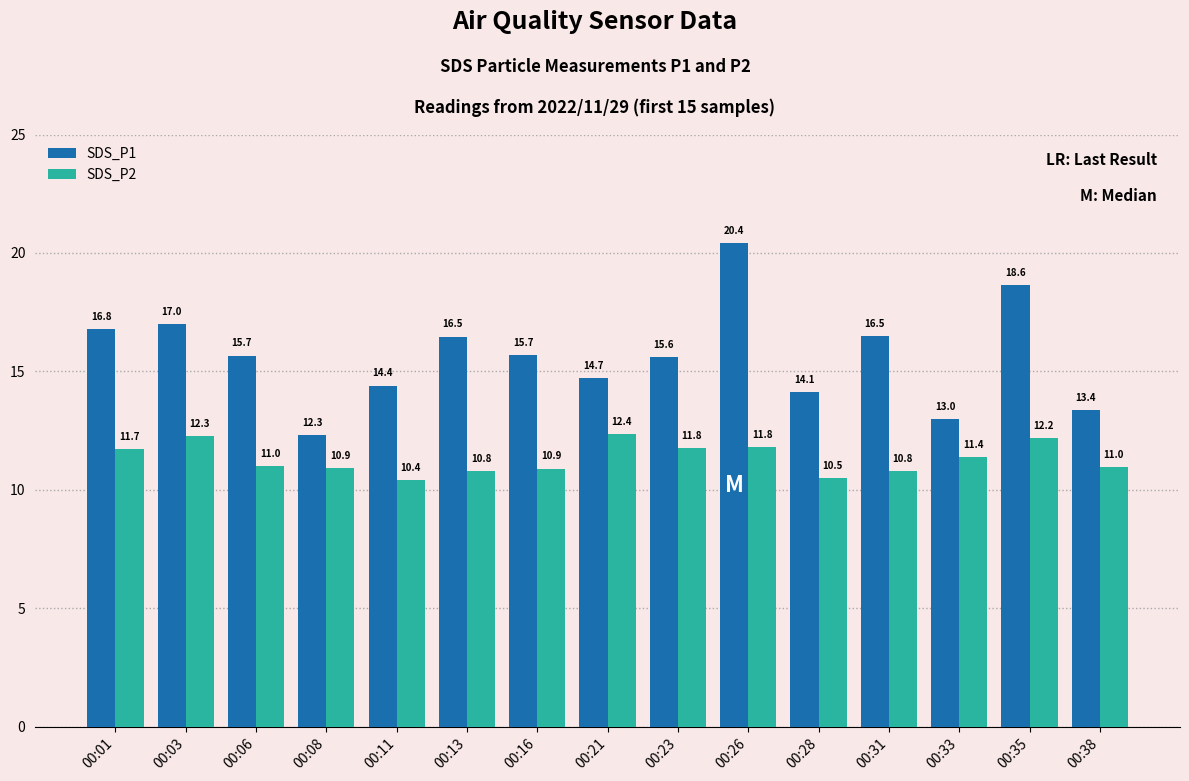

What is the sum of the SDS_P2 values at 00:06 and 00:03?

23.3